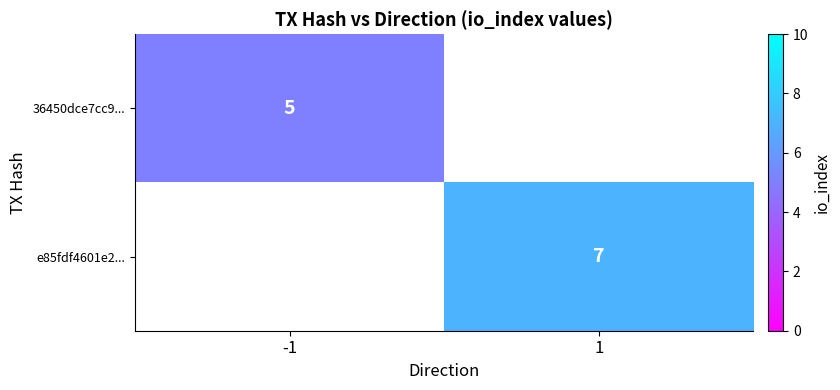

Is the value of e85fdf4601e2... at 1 greater than the value of 36450dce7cc9... at -1?

Yes